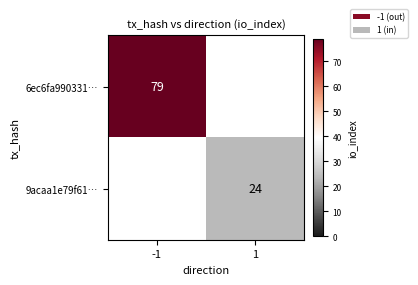

At how many categories does at least one series exceed 24?

1